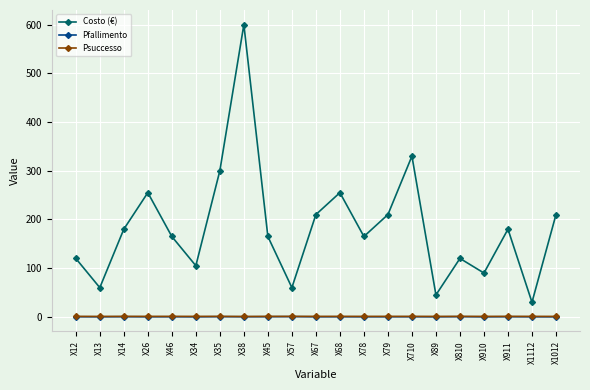

True or false: Costo (€) has more than 1 points higher than both neighbors.

True